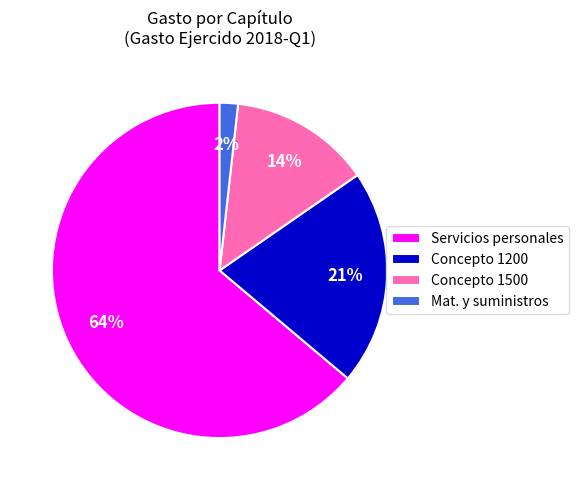

To the nearest percent, what is the average slice percentage?

25%